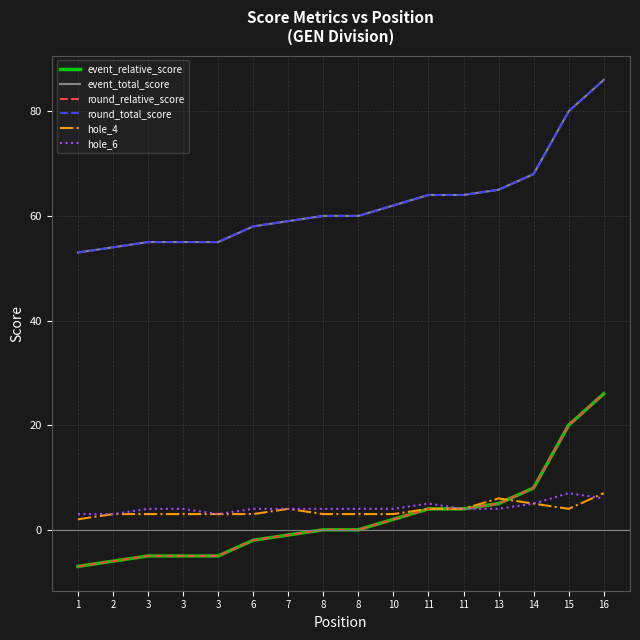

What is the difference between the maximum and second lowest values in the round_total_score series?

32